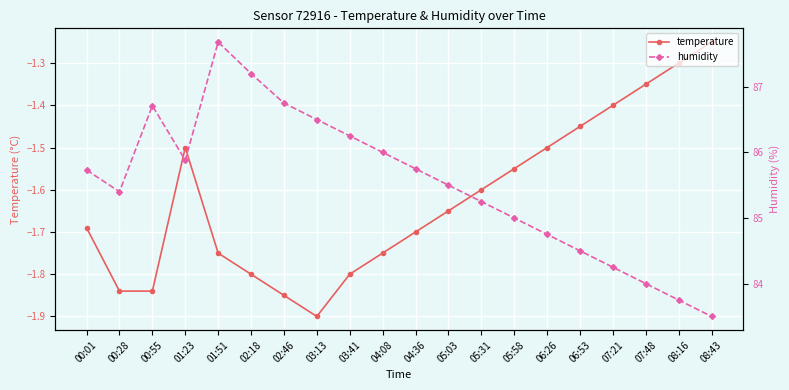

What is the maximum value shown in the chart?

87.7